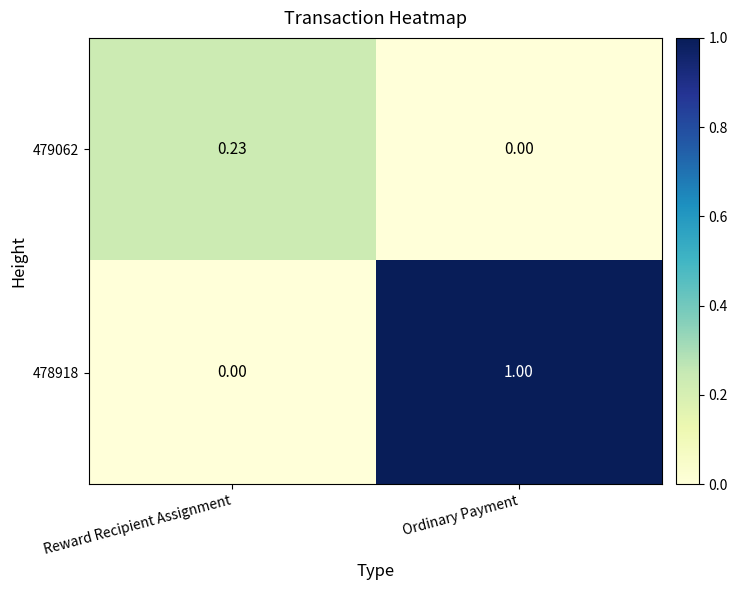

At which category is the sum across all series the highest?

Ordinary Payment